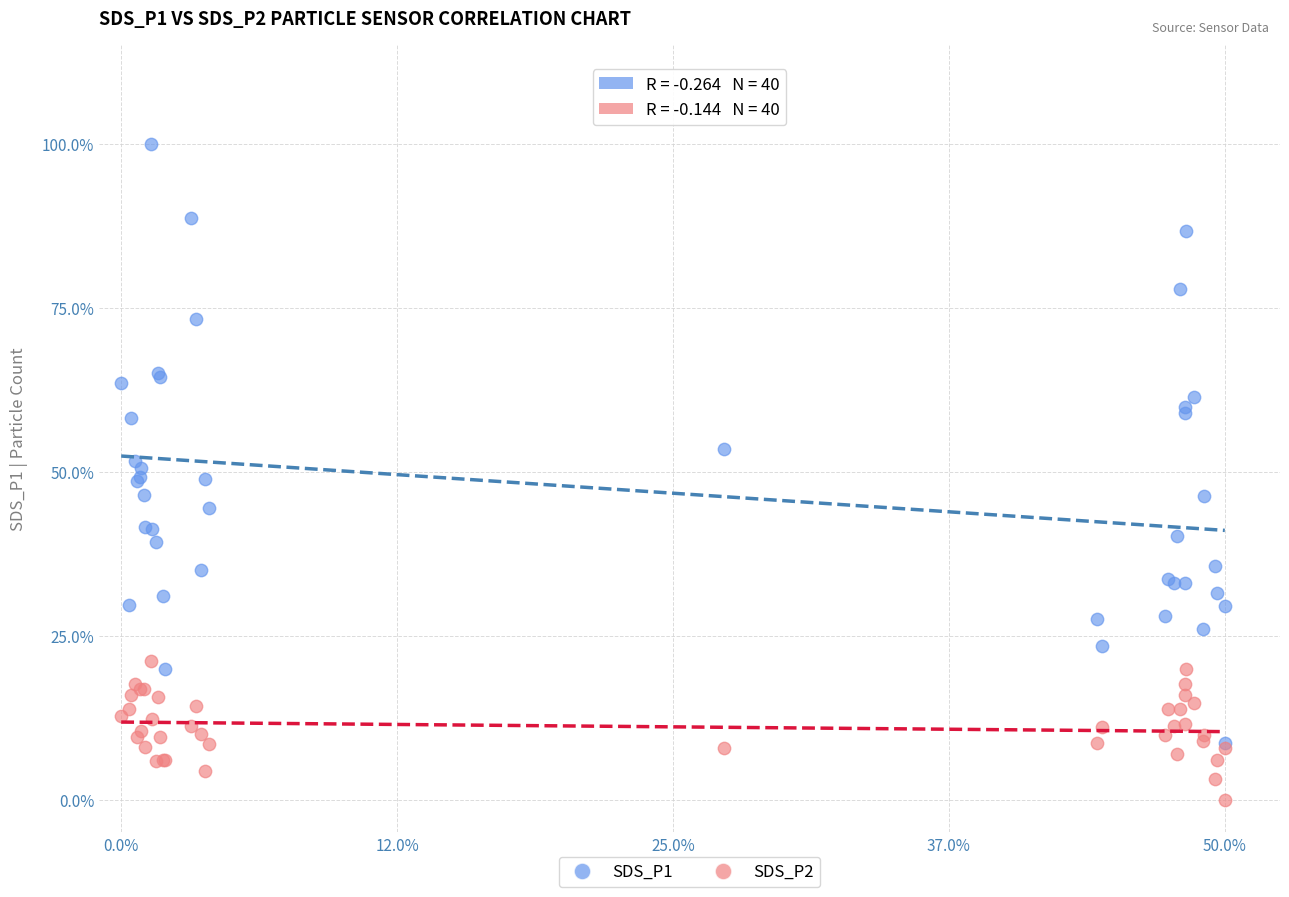

What are all the series names shown in the legend?

SDS_P1, SDS_P2